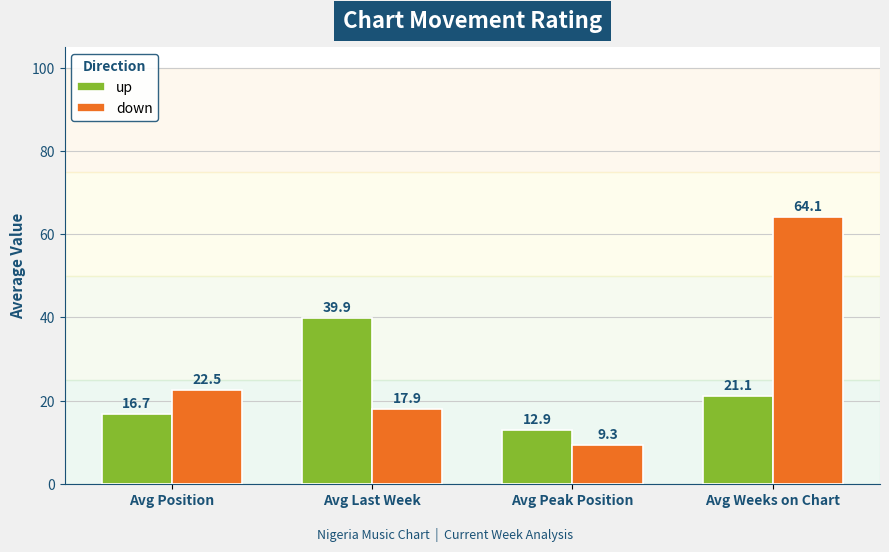

At which category is the sum across all series the highest?

Avg Weeks on Chart